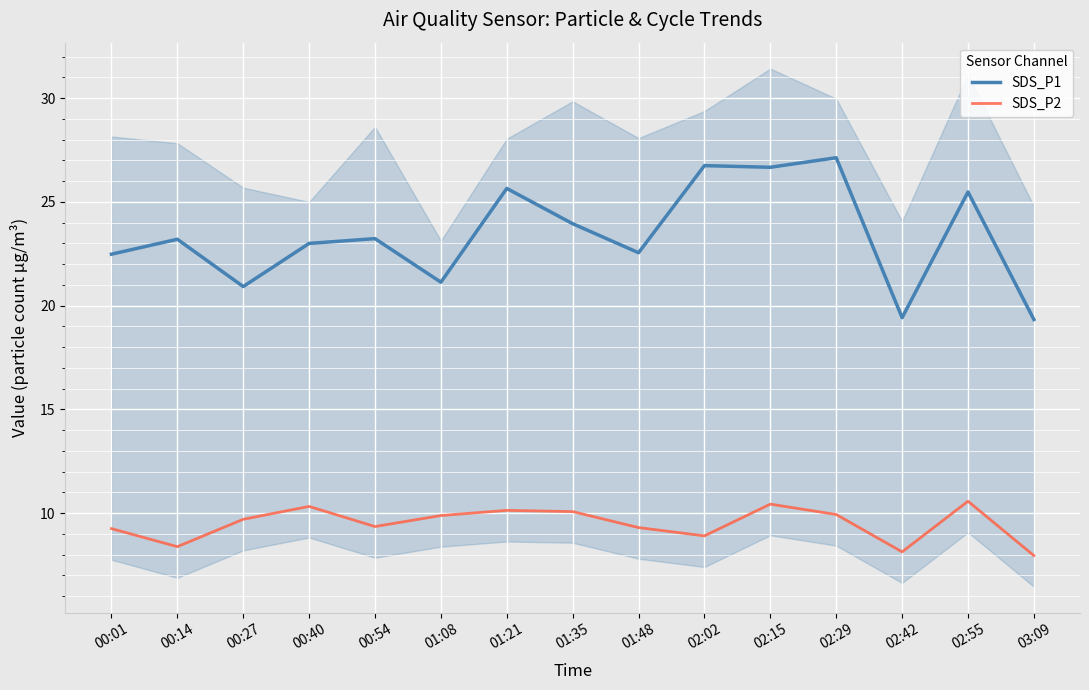

Is it true that SDS_P1 equals 20.9 at 00:27?

True